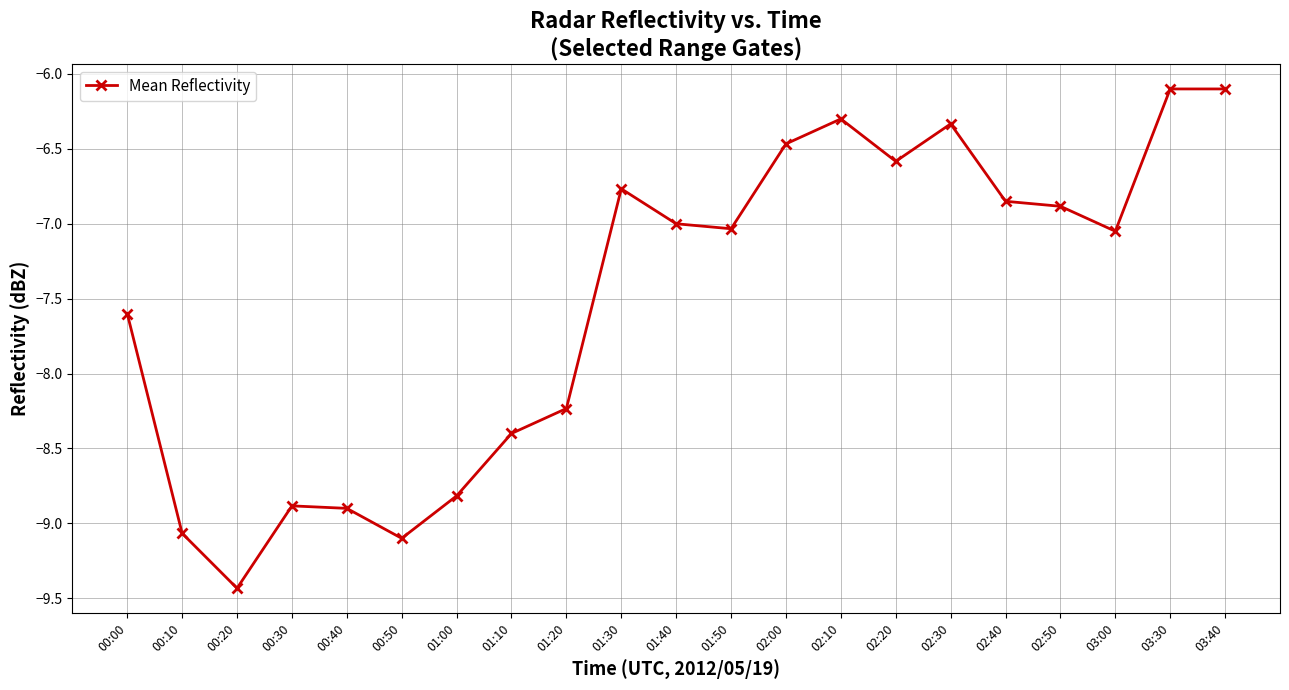

True or false: the data has more than 0 interior local peaks.

True